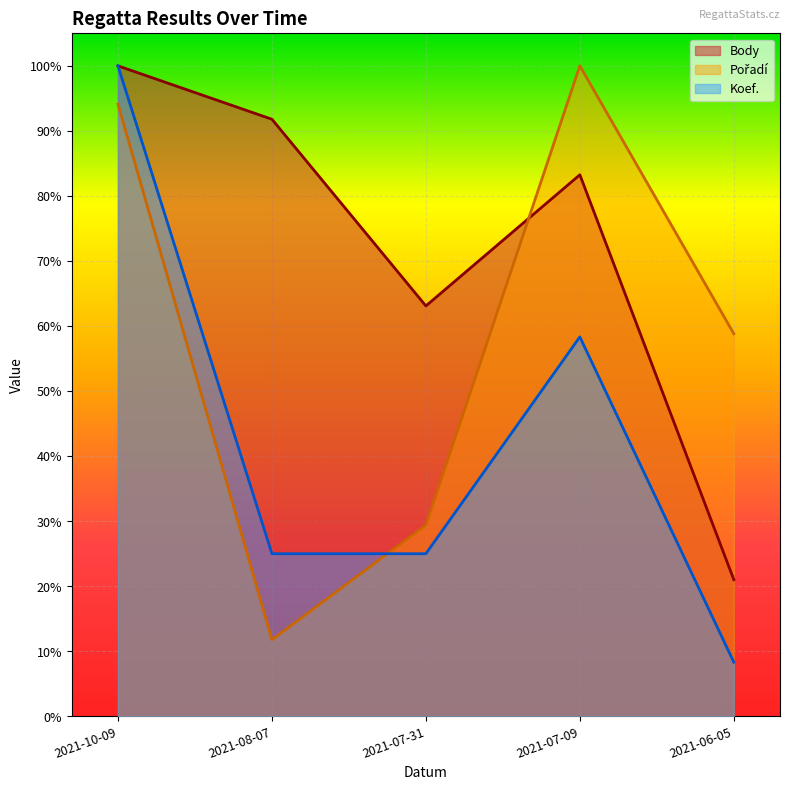

After their last crossing, which series has the higher values: Pořadí or Koef.?

Pořadí